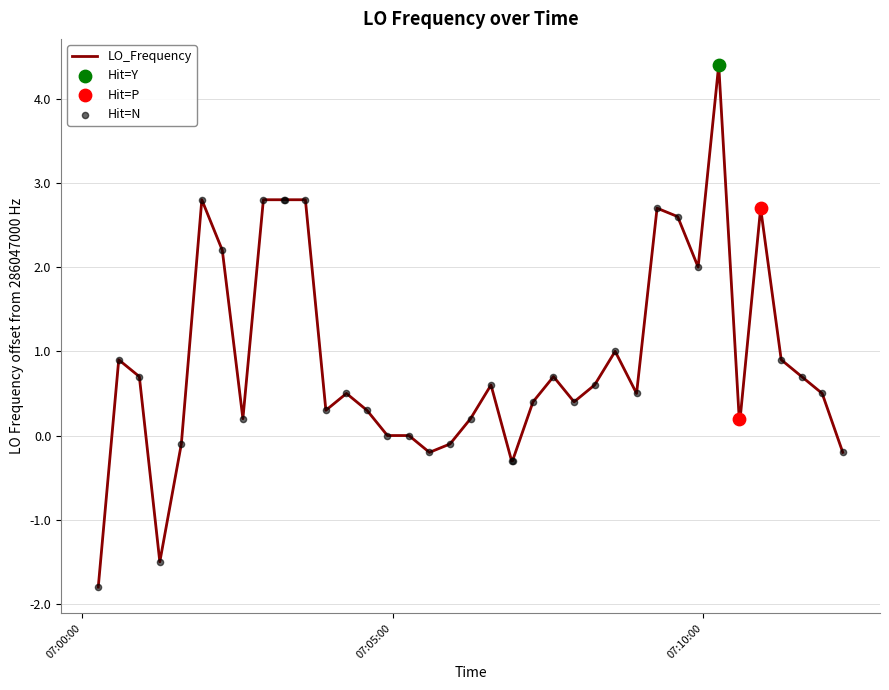

What is the difference between the maximum and minimum values?

6.2